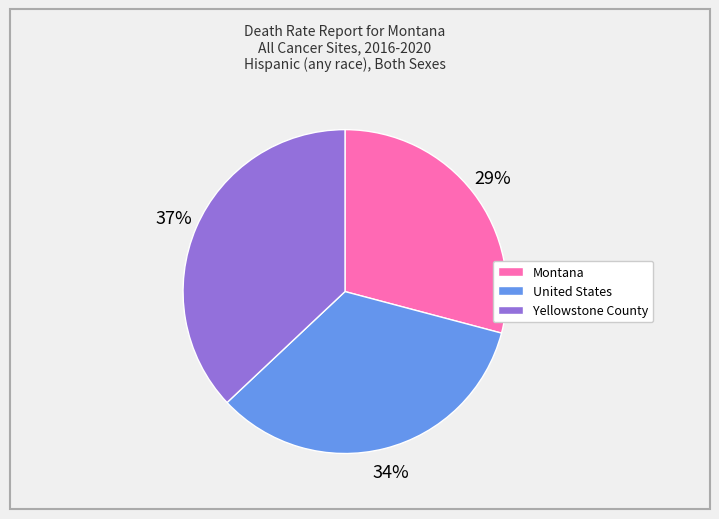

To the nearest percent, what is the combined percentage of Yellowstone County and Montana?

66%